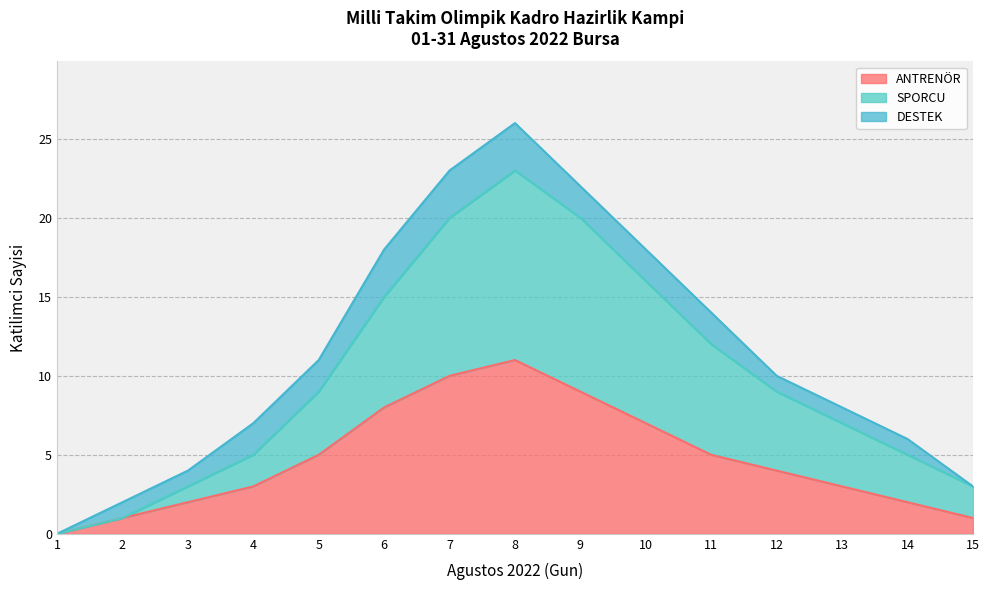

The ANTRENÖR series shows 2 at 6. True or false?

False